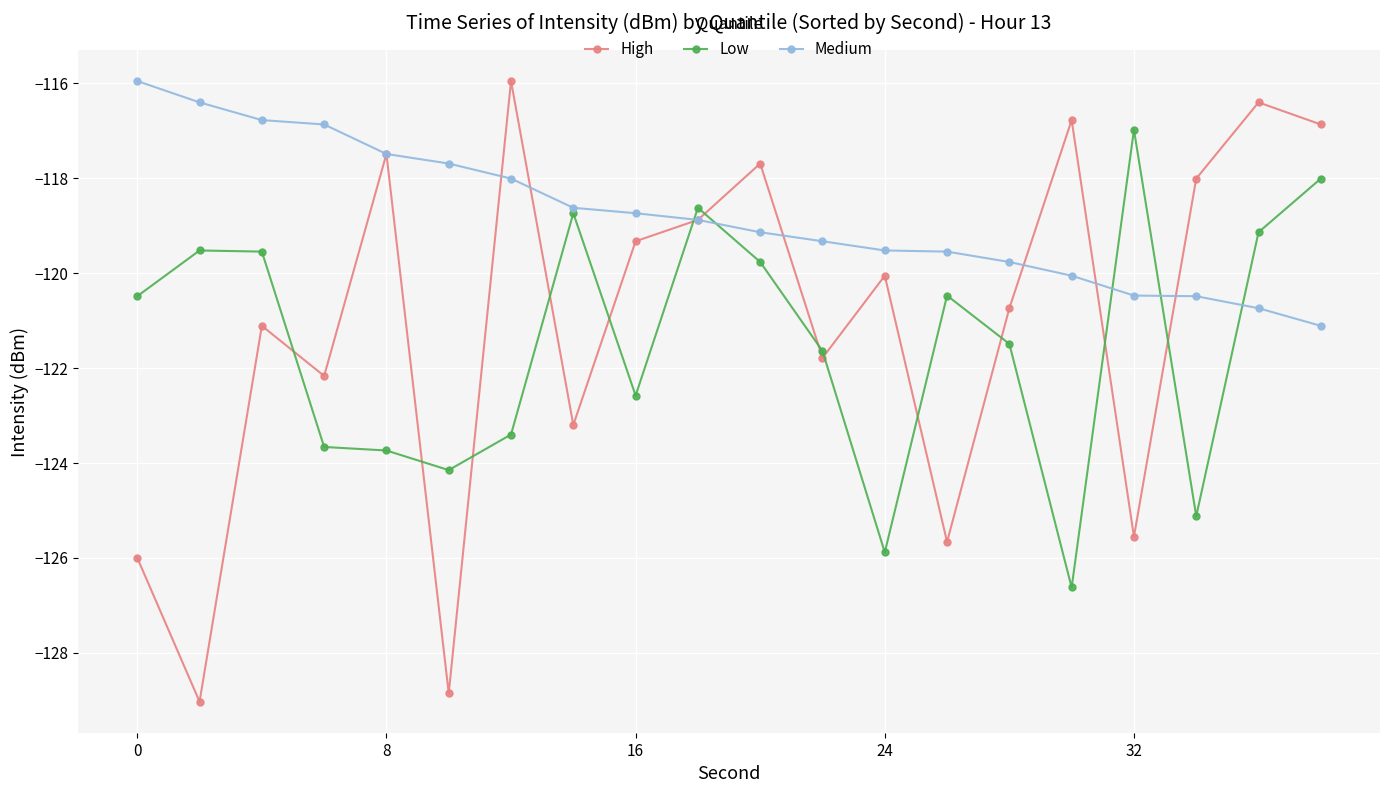

Which series ends up on top after the final intersection of Low and High?

High